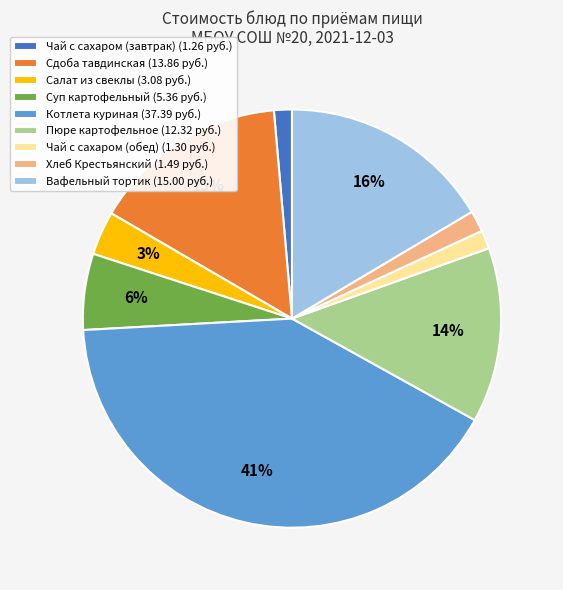

How many slices are in this pie chart?

9